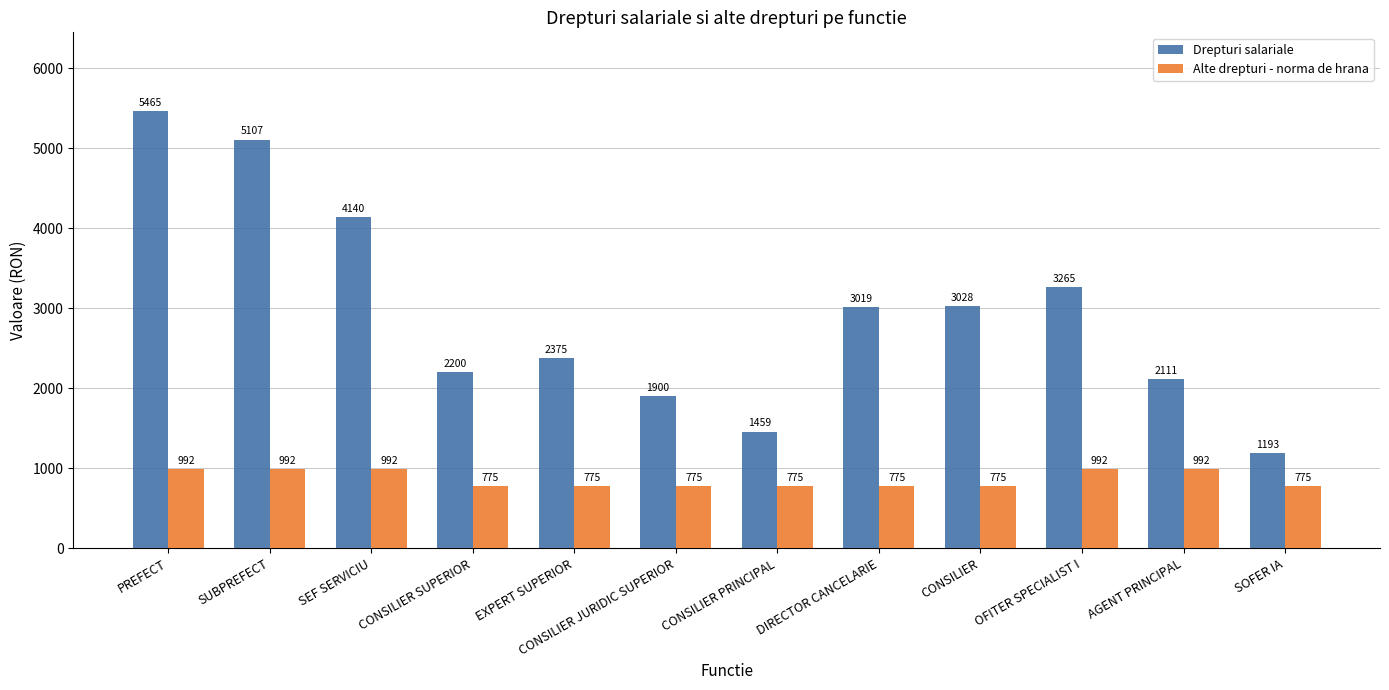

Reading left to right, list all the values displayed in this chart.

Drepturi salariale: 5465	5107	4140	2200	2375	1900	1459	3019	3028	3265	2111	1193
Alte drepturi - norma de hrana: 992	992	992	775	775	775	775	775	775	992	992	775